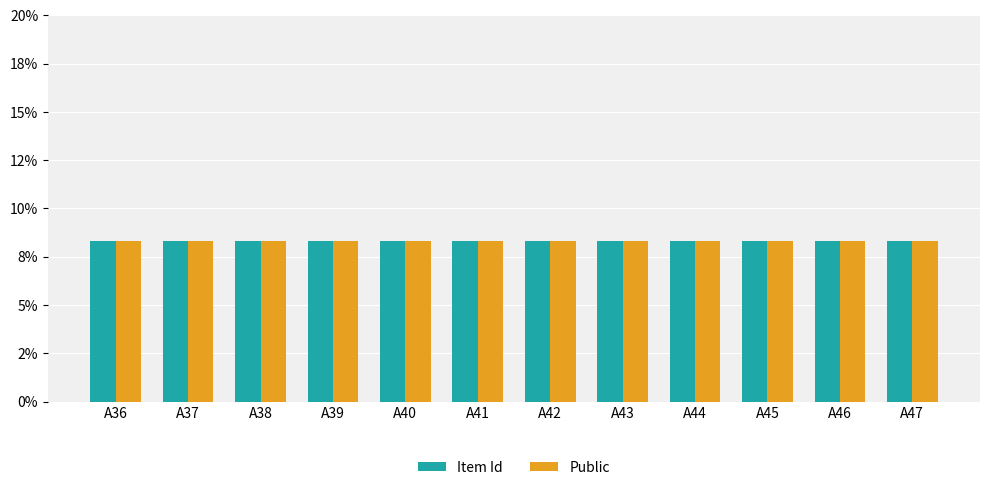

Which series has the largest range (max minus min)?

Item Id